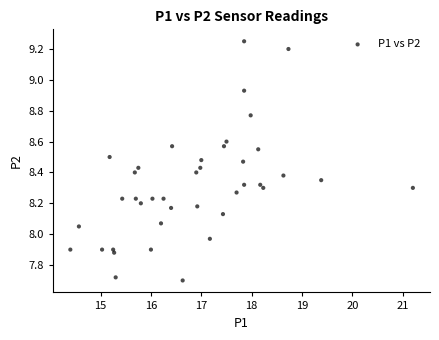

What is the range of X values (max minus min)?

6.8